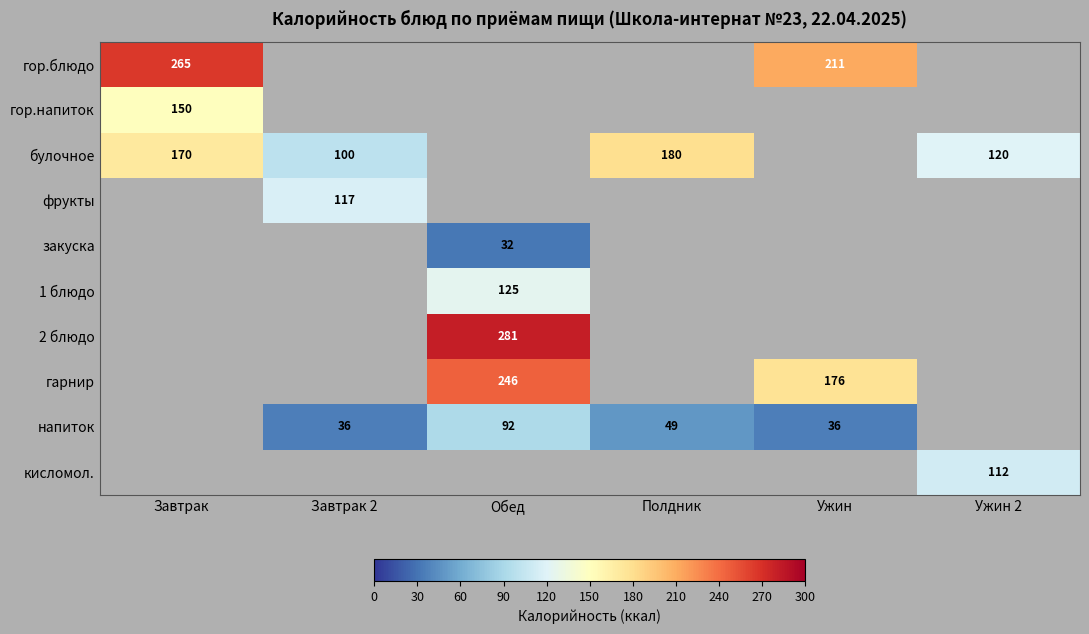

The value of гор.напиток at Завтрак is 150. True or false?

True